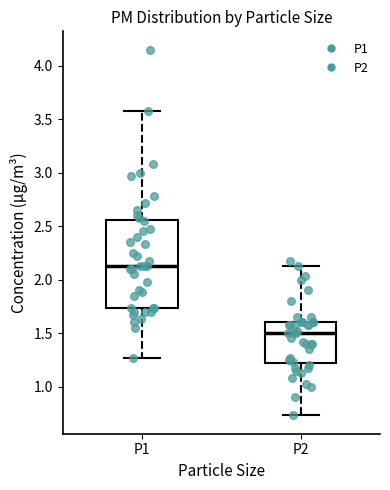

Reading left to right, transcribe this box plot: for each box, give where its median line is, the range the box spans, and where its two whiskers end, as read against the y-axis. The values are not printed on the chart, so give them approximately, as read against the axis.

P1: median 2.15, box 1.75 to 2.55, whiskers 1.25 to 3.60
P2: median 1.50, box 1.20 to 1.60, whiskers 0.75 to 2.15